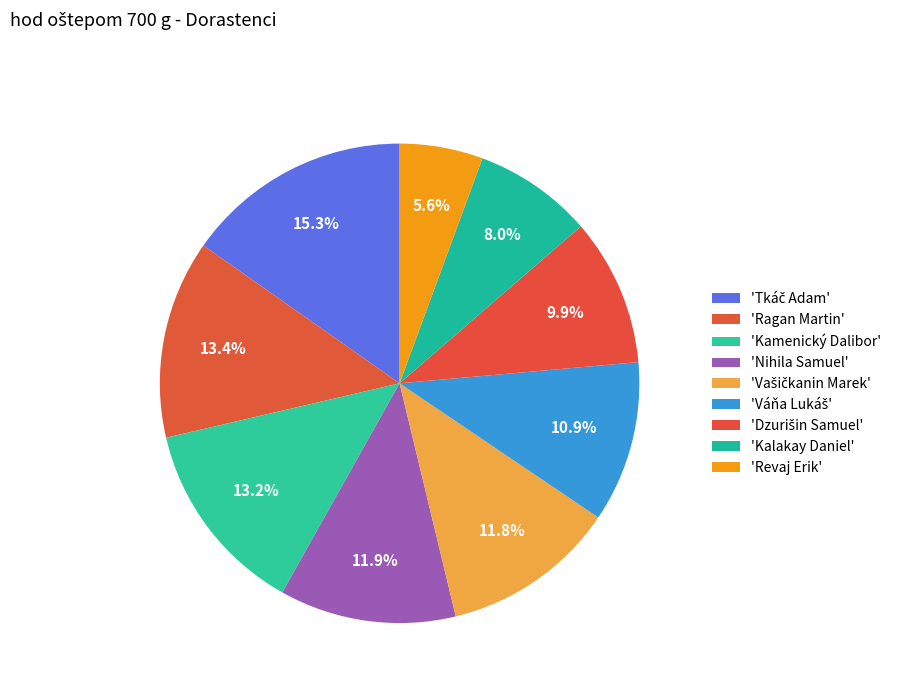

How many segments does this pie chart have?

9